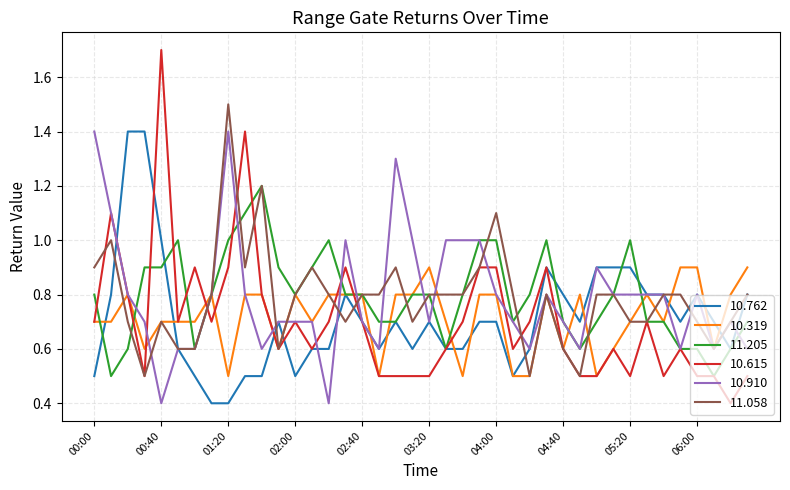

What is the maximum value shown in the chart?

1.7